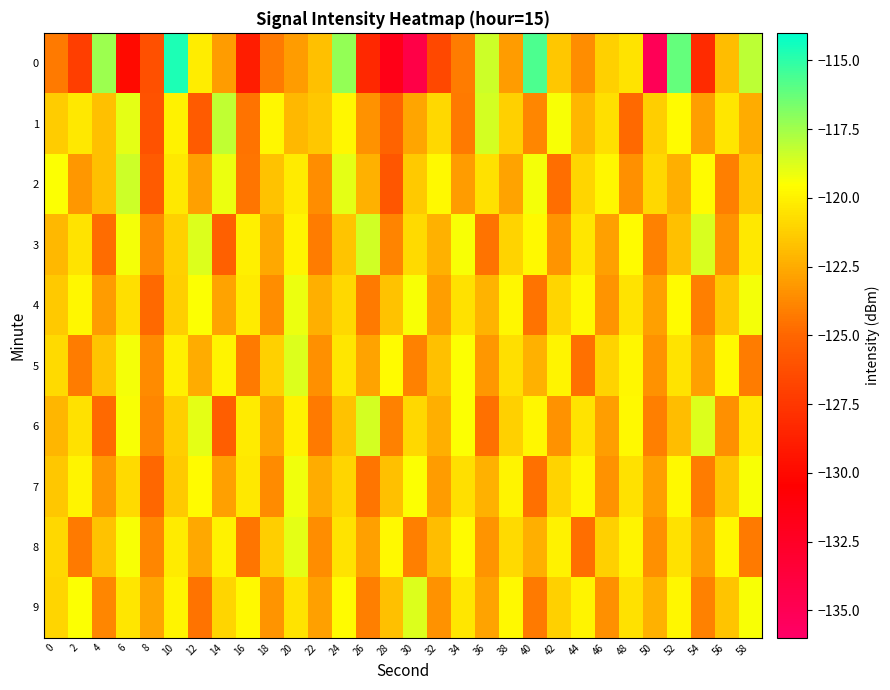

Reading right to left, list all the values displayed in this chart.

0: 58=-118.1	56=-121.9	54=-128.1	52=-116.2	50=-135.1	48=-120.5	46=-121.2	44=-123.6	42=-121.5	40=-115.7	38=-123.0	36=-118.4	34=-124.2	32=-126.6	30=-134.3	28=-131.7	26=-128.3	24=-117.2	22=-121.8	20=-123.1	18=-124.2	16=-128.9	14=-123.0	12=-120.2	10=-114.6	8=-126.1	6=-129.9	4=-117.4	2=-127.1	0=-124.3
1: 58=-122.5	56=-120.4	54=-123.0	52=-119.6	50=-121.3	48=-124.9	46=-120.7	44=-122.1	42=-119.4	40=-123.8	38=-121.2	36=-118.6	34=-124.3	32=-120.9	30=-122.7	28=-125.1	26=-123.4	24=-119.8	22=-121.5	20=-122.0	18=-119.8	16=-124.5	14=-118.2	12=-125.5	10=-120.0	8=-126.1	6=-118.9	4=-121.8	2=-120.3	0=-121.4
2: 58=-121.5	56=-124.1	54=-119.6	52=-122.4	50=-120.9	48=-123.5	46=-119.8	44=-121.0	42=-124.7	40=-119.3	38=-122.8	36=-120.6	34=-123.1	32=-119.7	30=-121.4	28=-125.8	26=-122.3	24=-118.9	22=-123.6	20=-120.2	18=-121.7	16=-124.4	14=-119.1	12=-122.9	10=-120.3	8=-125.6	6=-118.4	4=-121.8	2=-123.2	0=-119.5
3: 58=-120.3	56=-123.4	54=-118.7	52=-121.8	50=-124.0	48=-119.6	46=-122.9	44=-120.4	42=-123.3	40=-119.7	38=-121.1	36=-124.5	34=-119.4	32=-122.3	30=-120.8	28=-123.9	26=-118.5	24=-121.6	22=-124.2	20=-119.9	18=-122.6	16=-120.1	14=-125.3	12=-118.8	10=-121.2	8=-123.7	6=-119.3	4=-124.8	2=-120.5	0=-122.0
4: 58=-119.3	56=-121.5	54=-124.1	52=-119.6	50=-122.9	48=-120.5	46=-123.3	44=-119.7	42=-121.0	40=-124.5	38=-119.8	36=-122.2	34=-120.6	32=-123.0	30=-119.4	28=-121.7	26=-124.3	24=-120.9	22=-122.4	20=-119.1	18=-123.6	16=-120.2	14=-122.8	12=-119.5	10=-121.3	8=-124.9	6=-120.7	4=-123.1	2=-119.8	0=-121.4
5: 58=-124.2	56=-119.7	54=-122.9	52=-120.5	50=-123.4	48=-119.8	46=-121.1	44=-124.6	42=-119.9	40=-122.3	38=-120.7	36=-123.2	34=-119.5	32=-121.8	30=-124.0	28=-119.6	26=-122.8	24=-120.4	22=-123.5	20=-118.8	18=-121.2	16=-124.3	14=-119.9	12=-122.5	10=-120.1	8=-123.7	6=-119.3	4=-121.6	2=-124.2	0=-120.8
6: 58=-120.4	56=-123.5	54=-118.8	52=-121.9	50=-124.1	48=-119.7	46=-123.0	44=-120.5	42=-123.4	40=-119.8	38=-121.2	36=-124.6	34=-119.5	32=-122.4	30=-120.9	28=-124.0	26=-118.6	24=-121.7	22=-124.3	20=-120.0	18=-122.7	16=-120.2	14=-125.4	12=-118.9	10=-121.3	8=-123.8	6=-119.4	4=-124.9	2=-120.6	0=-122.1
7: 58=-119.4	56=-121.6	54=-124.2	52=-119.7	50=-123.0	48=-120.6	46=-123.4	44=-119.8	42=-121.1	40=-124.6	38=-119.9	36=-122.3	34=-120.7	32=-123.1	30=-119.5	28=-121.8	26=-124.4	24=-121.0	22=-122.5	20=-119.2	18=-123.7	16=-120.3	14=-122.9	12=-119.6	10=-121.4	8=-125.0	6=-120.8	4=-123.2	2=-119.9	0=-121.5
8: 58=-124.3	56=-119.8	54=-123.0	52=-120.6	50=-123.5	48=-119.9	46=-121.2	44=-124.7	42=-120.0	40=-122.4	38=-120.8	36=-123.3	34=-119.6	32=-121.9	30=-124.1	28=-119.7	26=-122.9	24=-120.5	22=-123.6	20=-118.9	18=-121.3	16=-124.4	14=-120.0	12=-122.6	10=-120.2	8=-123.8	6=-119.4	4=-121.7	2=-124.3	0=-120.9
9: 58=-119.4	56=-121.6	54=-124.0	52=-119.8	50=-122.3	48=-120.6	46=-123.5	44=-119.9	42=-121.2	40=-124.3	38=-119.7	36=-122.8	34=-120.4	32=-123.4	30=-118.8	28=-121.8	26=-124.1	24=-119.6	22=-122.9	20=-120.5	18=-123.3	16=-119.7	14=-121.0	12=-124.5	10=-119.9	8=-122.7	6=-120.4	4=-123.8	2=-119.5	0=-121.0